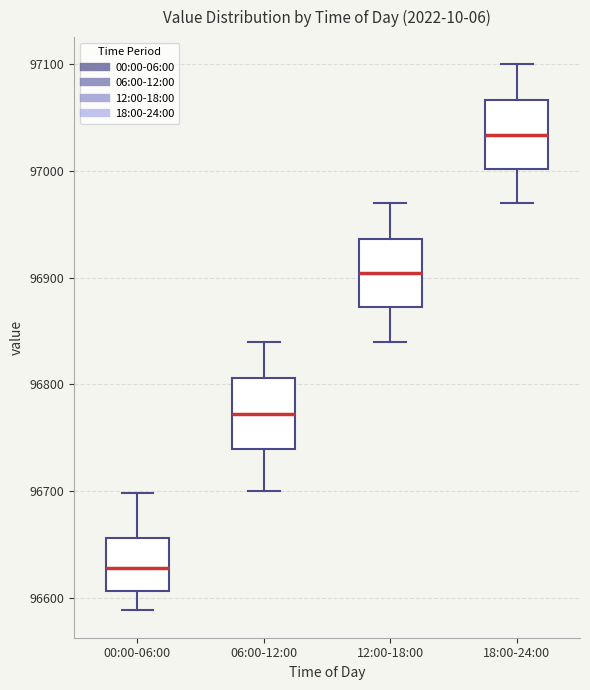

Reading left to right, read every box against the y-axis: the position of its median line, the range the box covers, and the ends of its whiskers. The values are not printed on the chart, so give them approximately, as read against the axis.

00:00-06:00: median 96630, box 96610 to 96660, whiskers 96590 to 96700
06:00-12:00: median 96770, box 96740 to 96810, whiskers 96700 to 96840
12:00-18:00: median 96900, box 96870 to 96940, whiskers 96840 to 96970
18:00-24:00: median 97030, box 97000 to 97070, whiskers 96970 to 97100